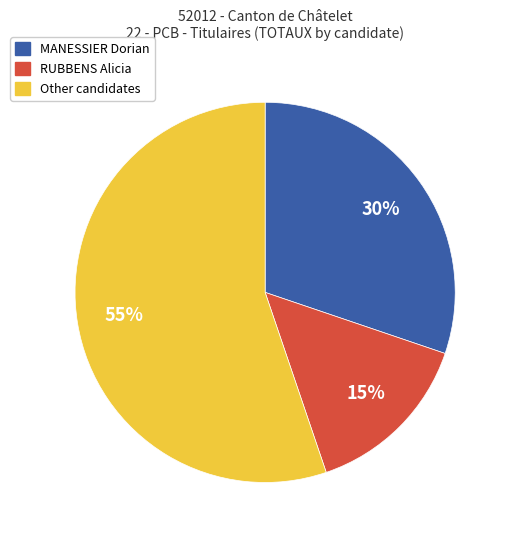

Is there any slice that represents more than half of the pie?

Yes